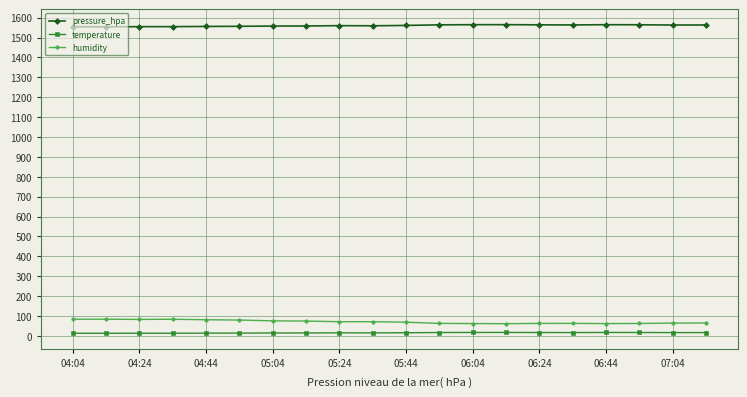

At how many categories does at least one series exceed 139?

20